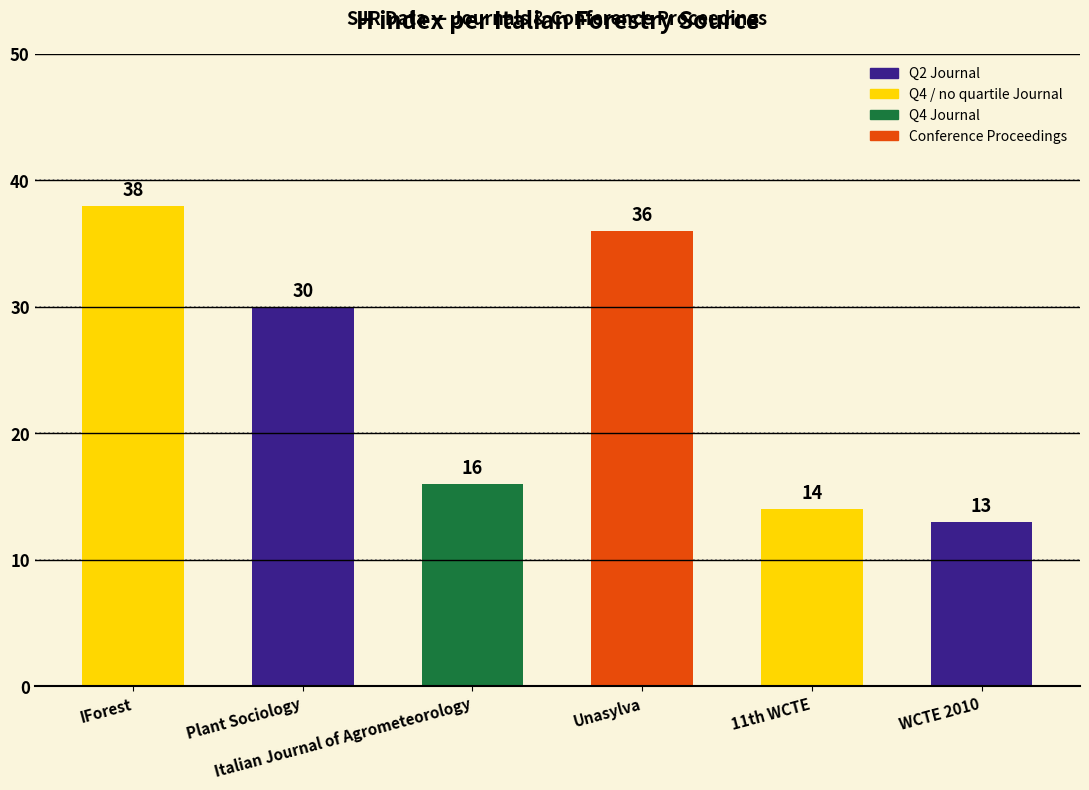

What is the greatest value displayed?

38